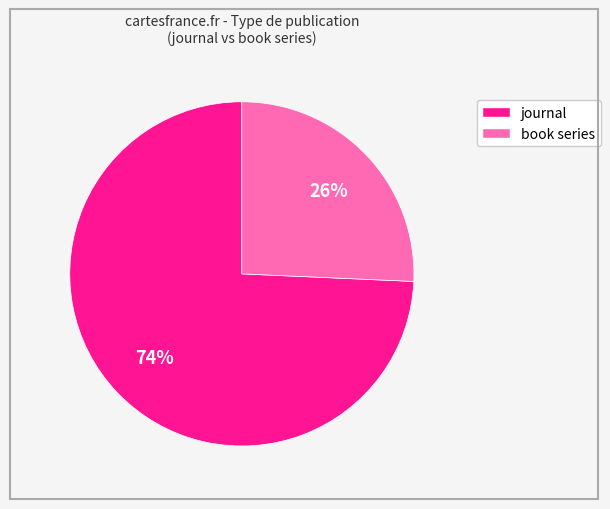

To the nearest percent, what percentage of the pie is journal?

74%